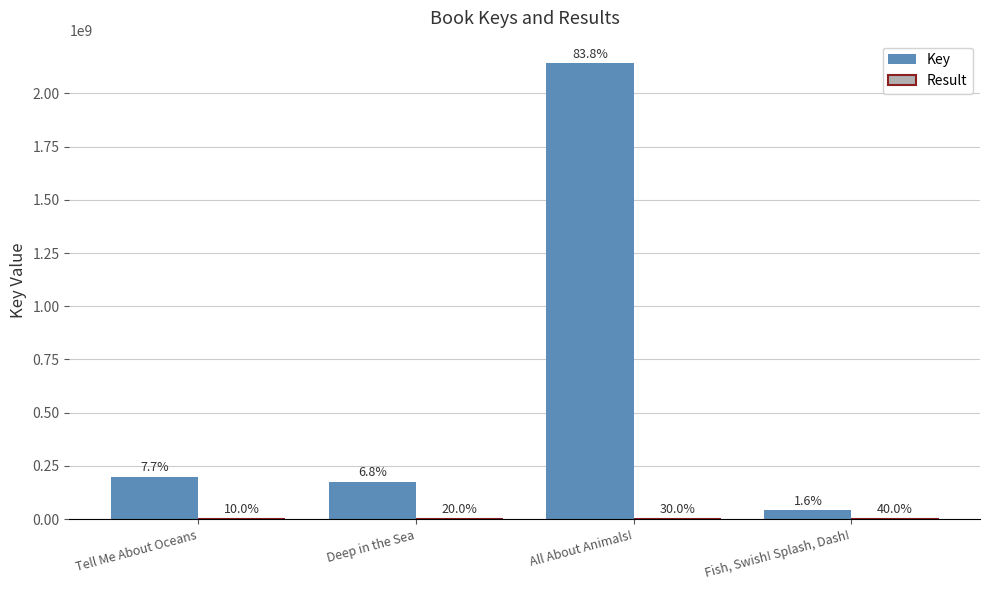

At how many categories does at least one series exceed 1719258601?

1